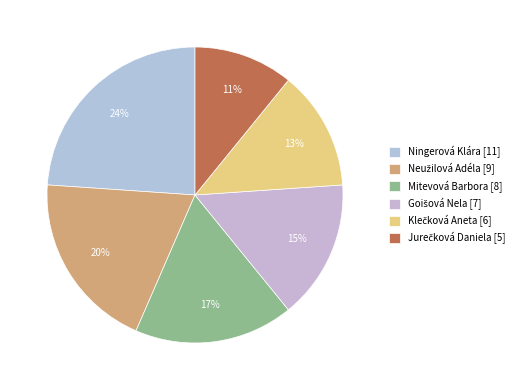

What is the largest slice in the pie chart?

Ningerová Klára